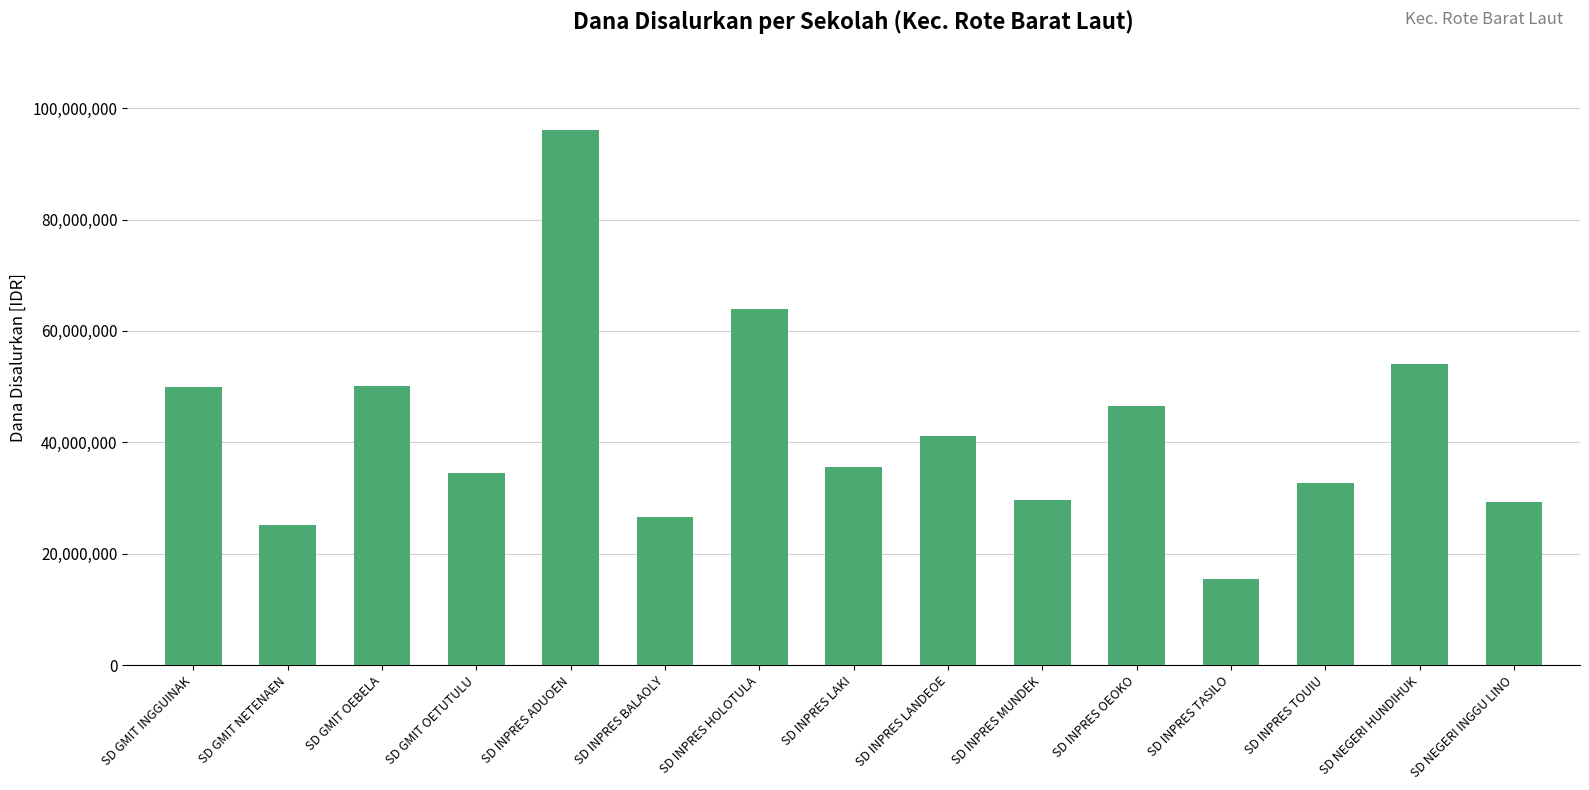

What is the label of the 2nd bar from the left?

SD GMIT NETENAEN